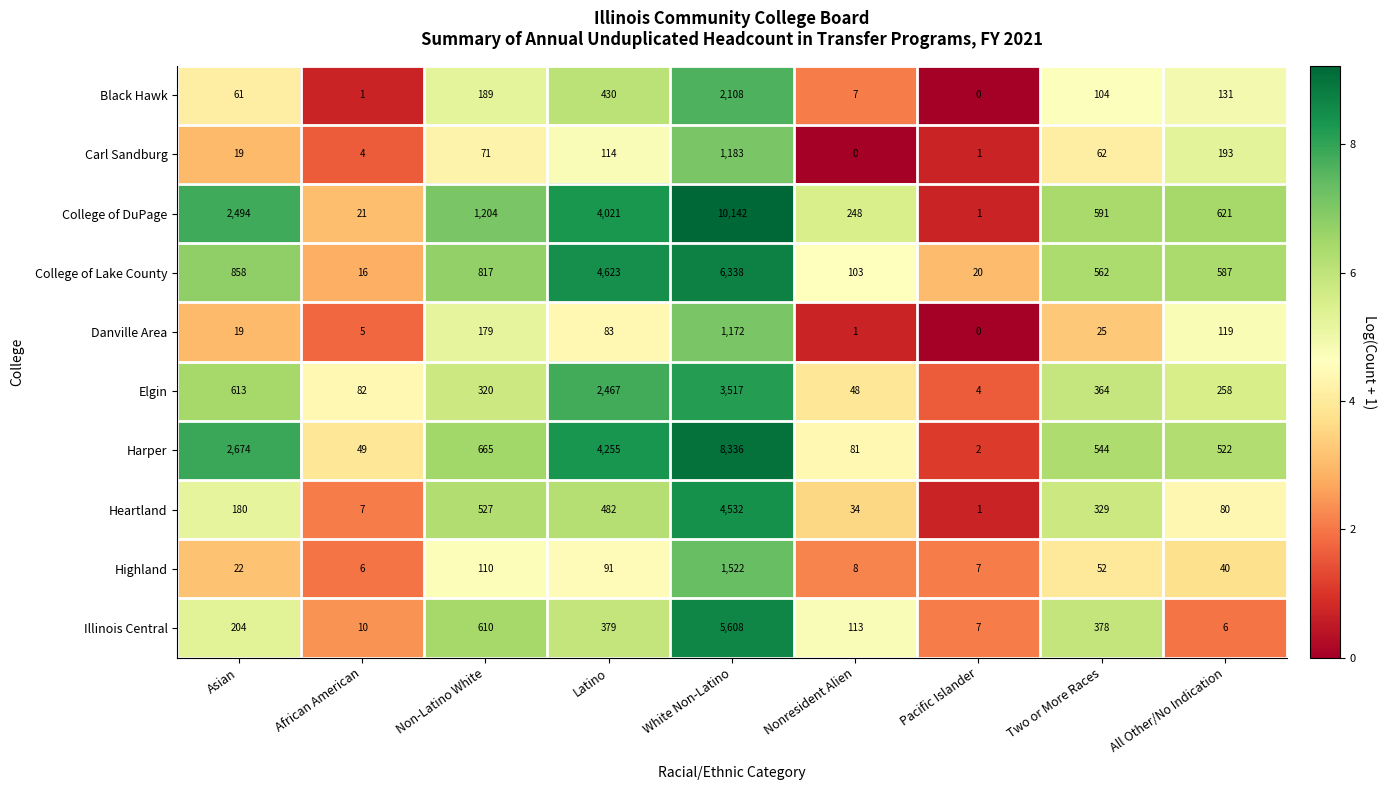

List the labels in order of Danville Area value, smallest first.

Pacific Islander, Nonresident Alien, African American, Asian, Two or More Races, Latino, All Other/No Indication, Non-Latino White, White Non-Latino